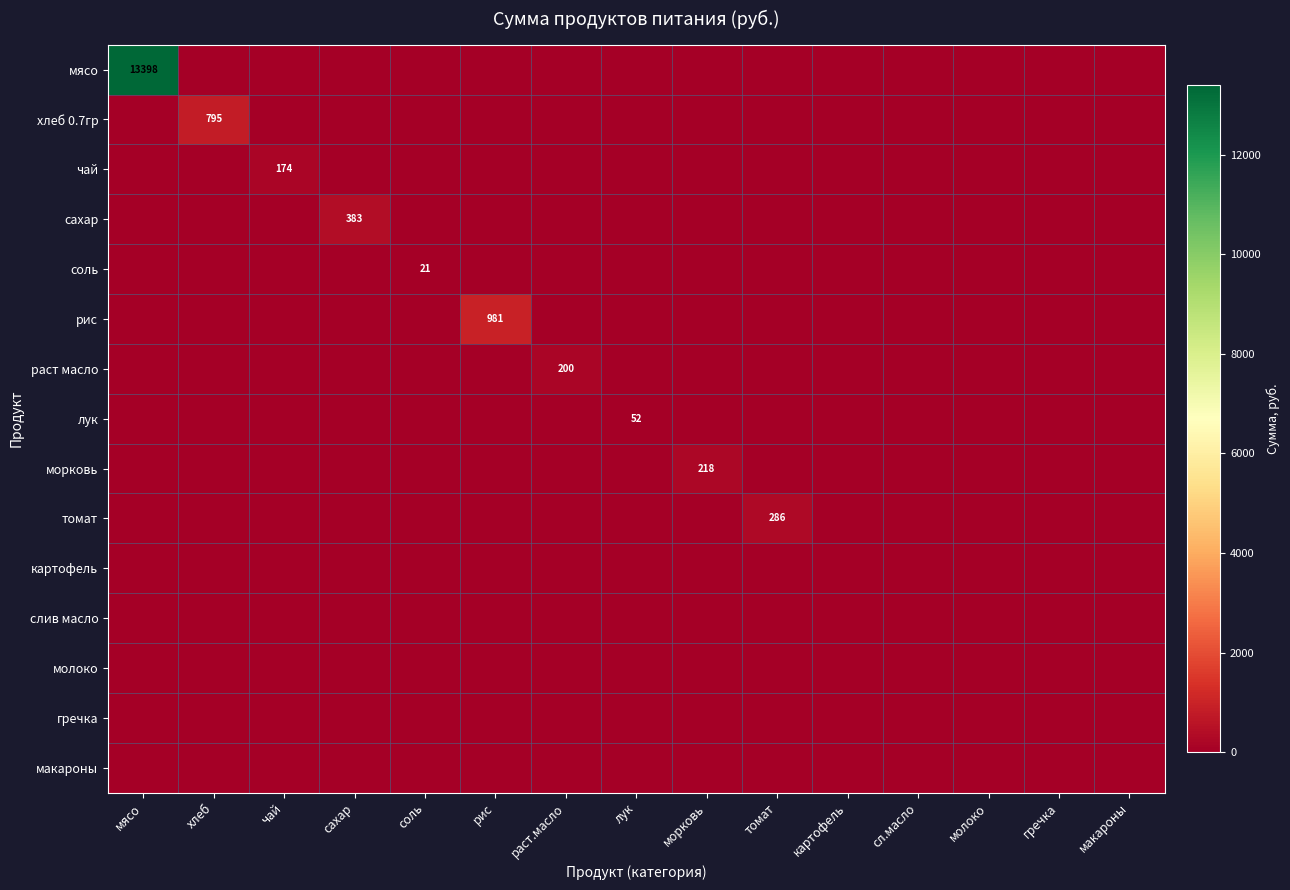

True or false: чай has a value of 174 at чай.

True